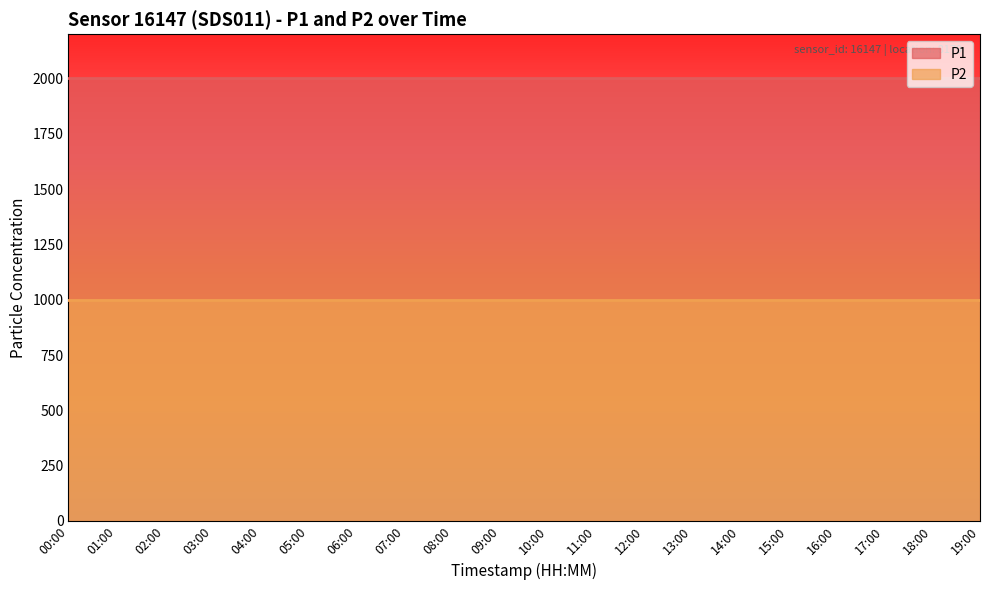

Reading right to left, list all the values displayed in this chart.

P1: 1999.9	1999.9	1999.9	1999.9	1999.9	1999.9	1999.9	1999.9	1999.9	1999.9	1999.9	1999.9	1999.9	1999.9	1999.9	1999.9	1999.9	1999.9	1999.9	1999.9
P2: 999.9	999.9	999.9	999.9	999.9	999.9	999.9	999.9	999.9	999.9	999.9	999.9	999.9	999.9	999.9	999.9	999.9	999.9	999.9	999.9